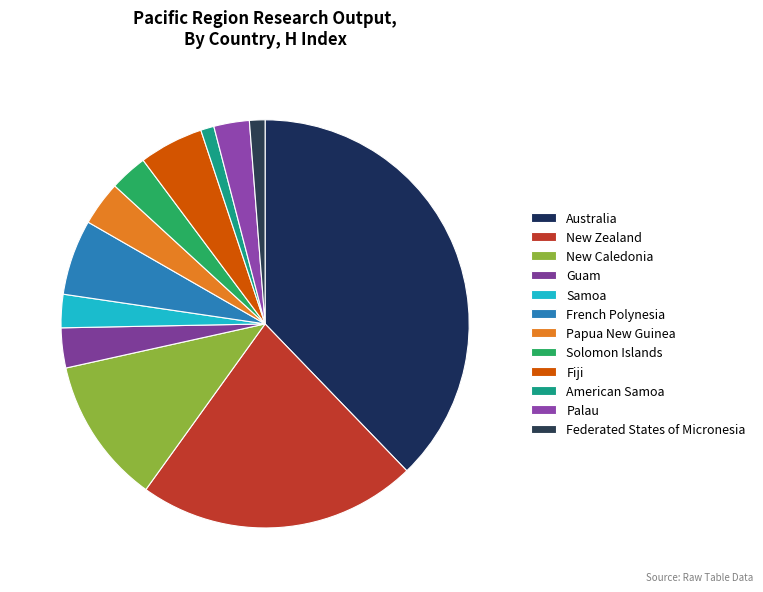

What is the smallest slice in the pie chart?

American Samoa